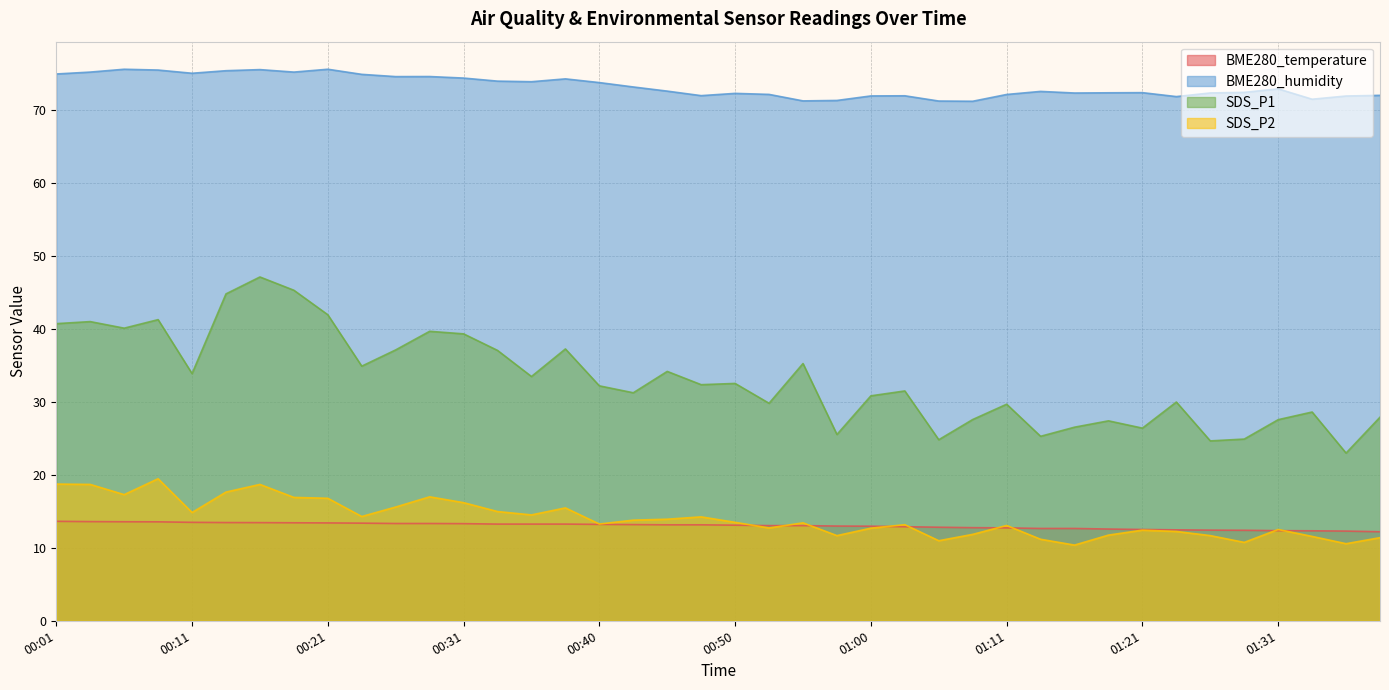

How many data points in BME280_temperature are above 13?

23